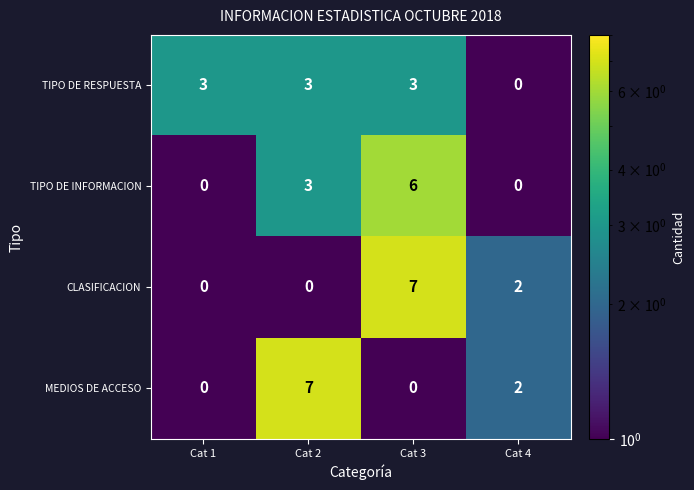

What is the greatest value displayed?

7